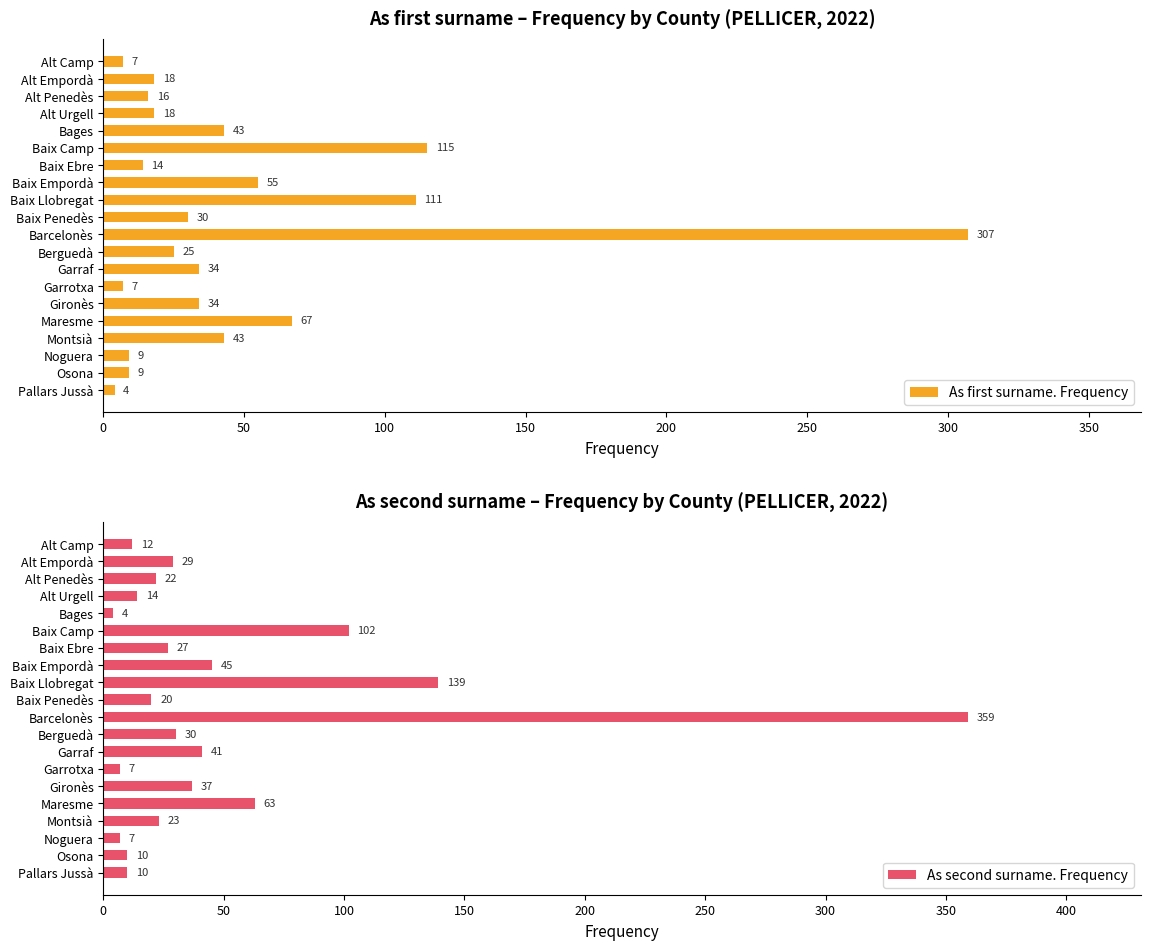

How many values in the As second surname. Frequency series are below 27?

10